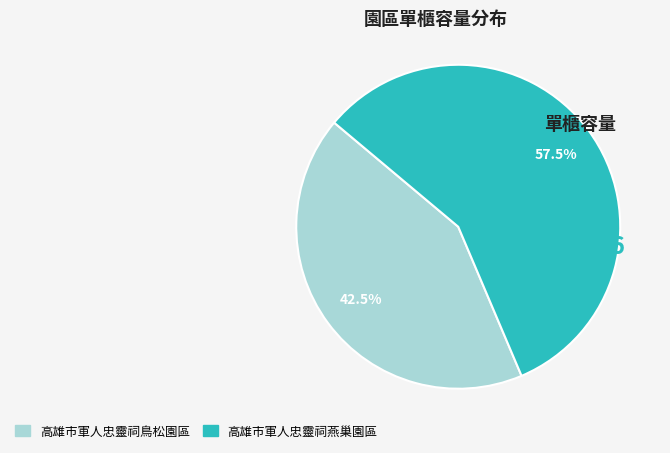

What is the total percentage of 高雄市軍人忠靈祠鳥松園區 and 高雄市軍人忠靈祠燕巢園區?

100.0%